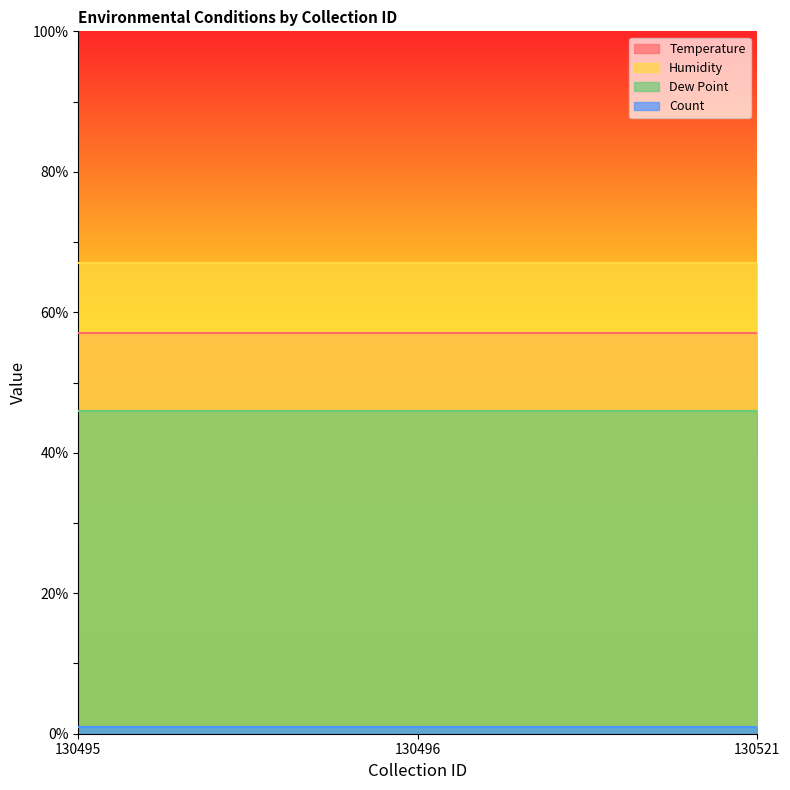

What is the total value across all series at 130521?

171